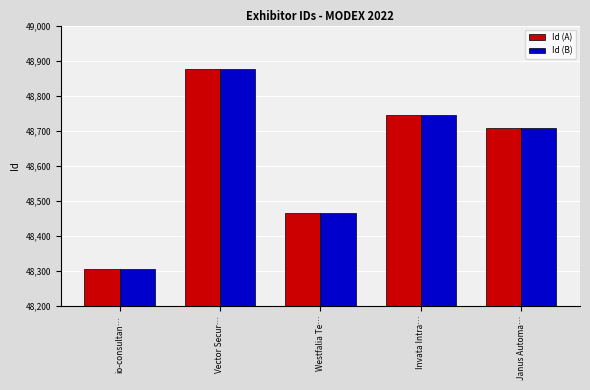

The Id (A) series shows 81748 at io-consultan…. True or false?

False